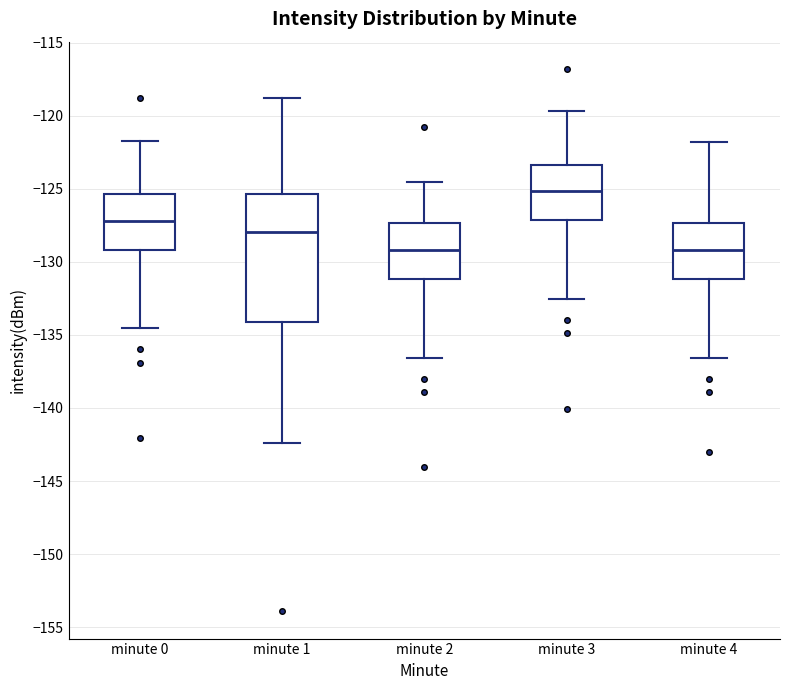

Reading left to right, transcribe this box plot: for each box, give where its median line is, the range the box spans, and where its two whiskers end, as read against the y-axis. The values are not printed on the chart, so give them approximately, as read against the axis.

minute 0: median -127.0, box -129.0 to -125.5, whiskers -134.5 to -121.5
minute 1: median -128.0, box -134.0 to -125.5, whiskers -142.5 to -119.0
minute 2: median -129.0, box -131.0 to -127.5, whiskers -136.5 to -124.5
minute 3: median -125.0, box -127.0 to -123.5, whiskers -132.5 to -119.5
minute 4: median -129.0, box -131.0 to -127.5, whiskers -136.5 to -122.0